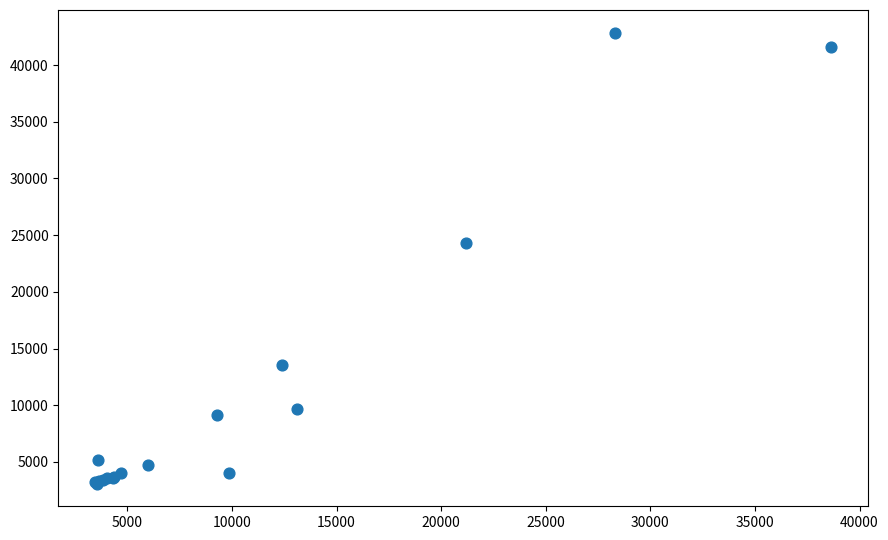

What Y value in the scatter plot is closest to 22974?

24318